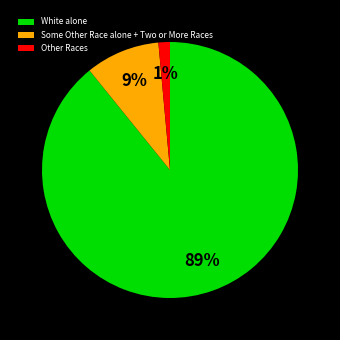

What percentage is the Other Races slice, to the nearest percent?

1%